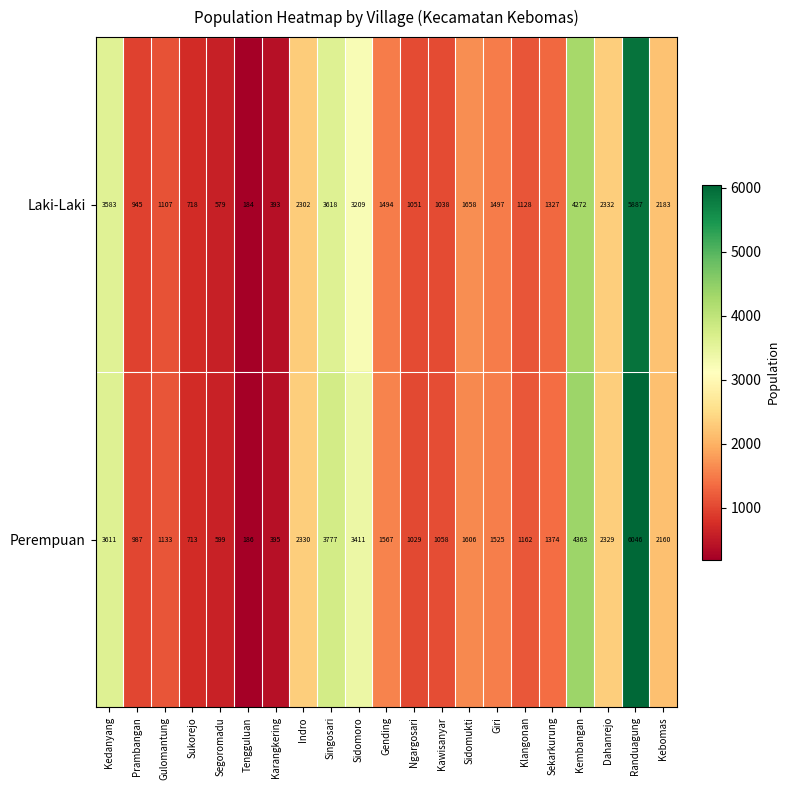

How many categories are shown in the chart?

21